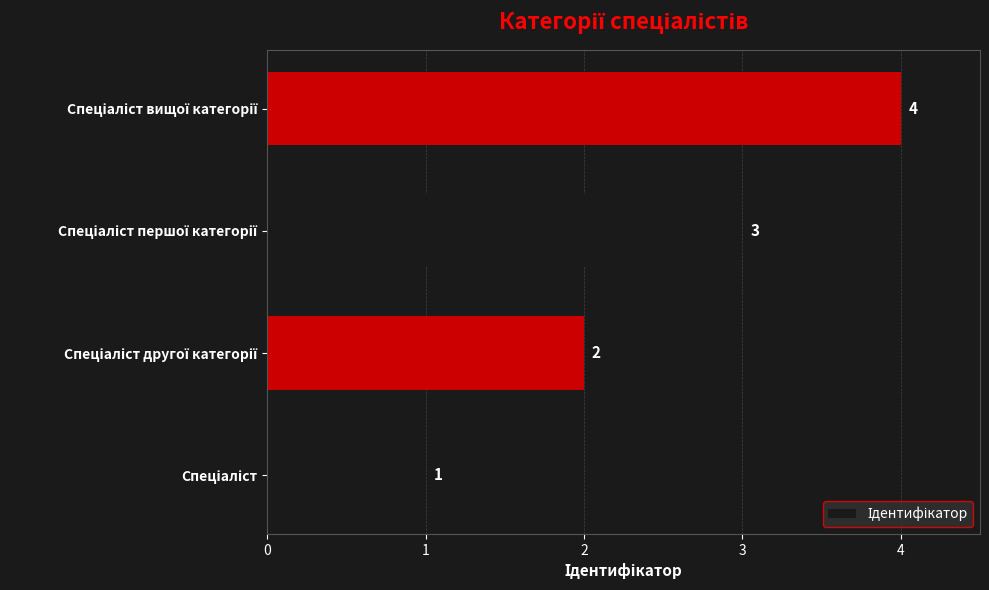

Count the values in the range 2 to 4.

3